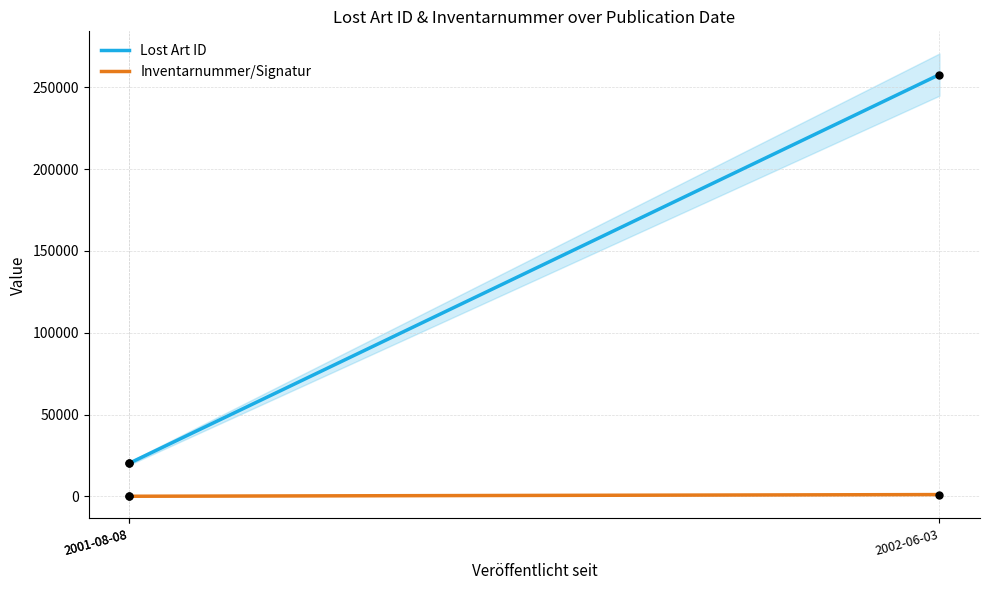

Is the value of Lost Art ID at 2001-08-08 greater than the value of Inventarnummer/Signatur at 2001-08-08?

Yes